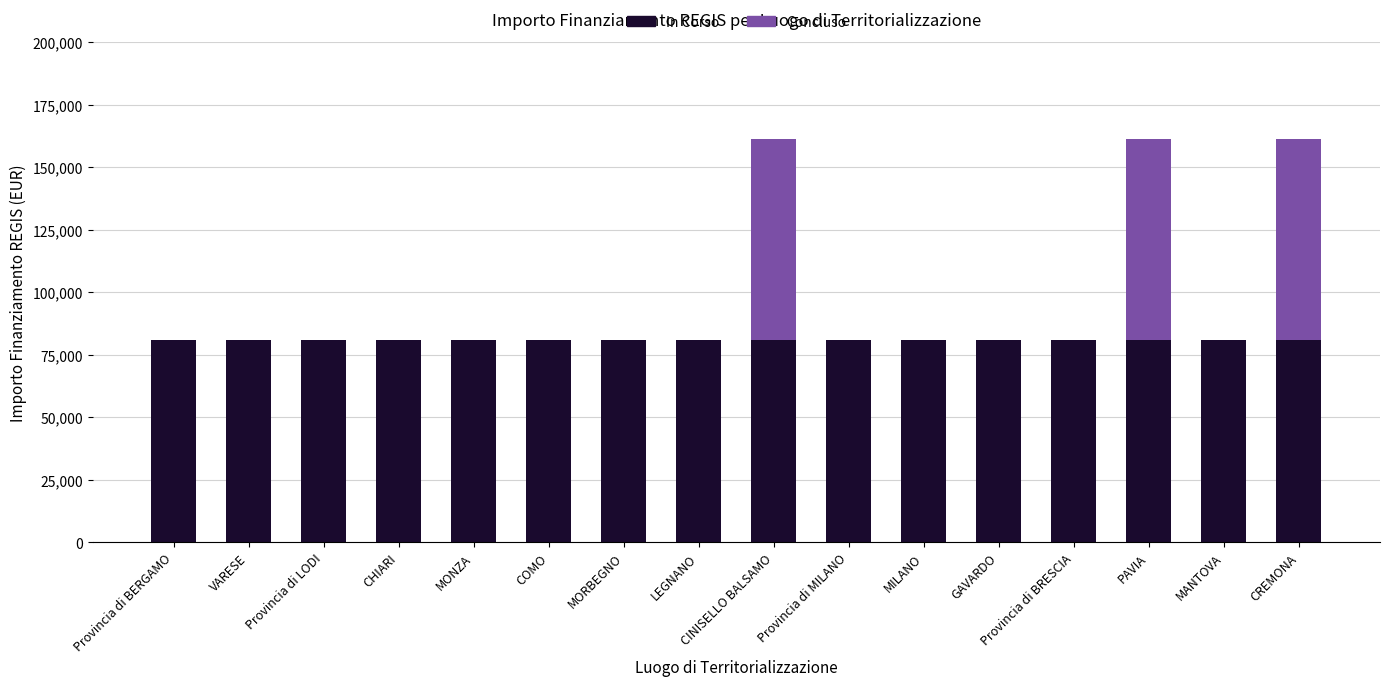

What is the total value across all series at PAVIA?

161379.3